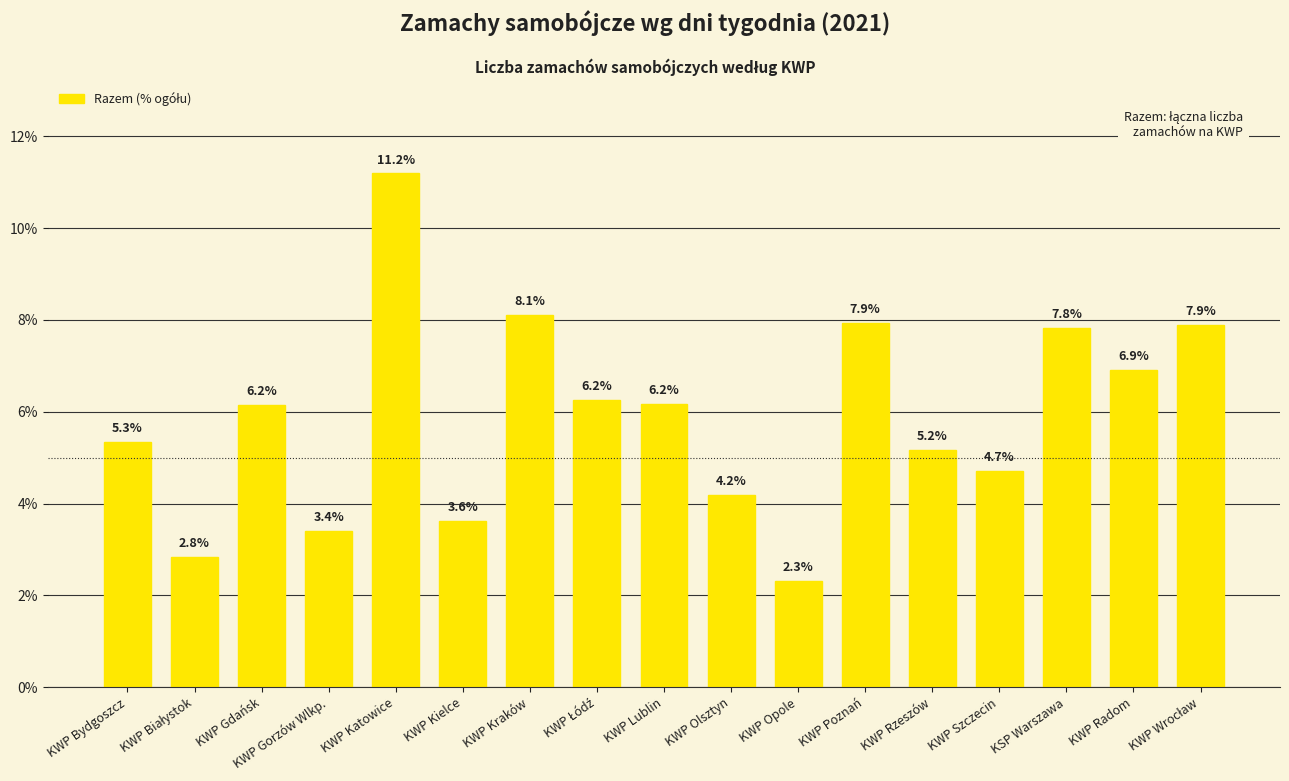

Read the value at KWP Szczecin.

4.7